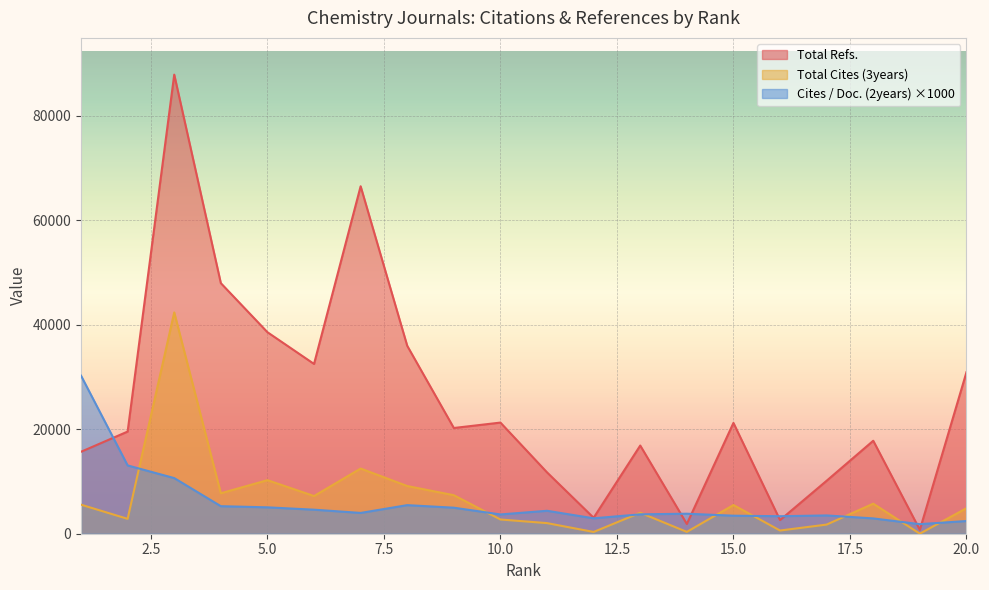

What is the value of the Total Refs. point at the 14th from the left?

1863